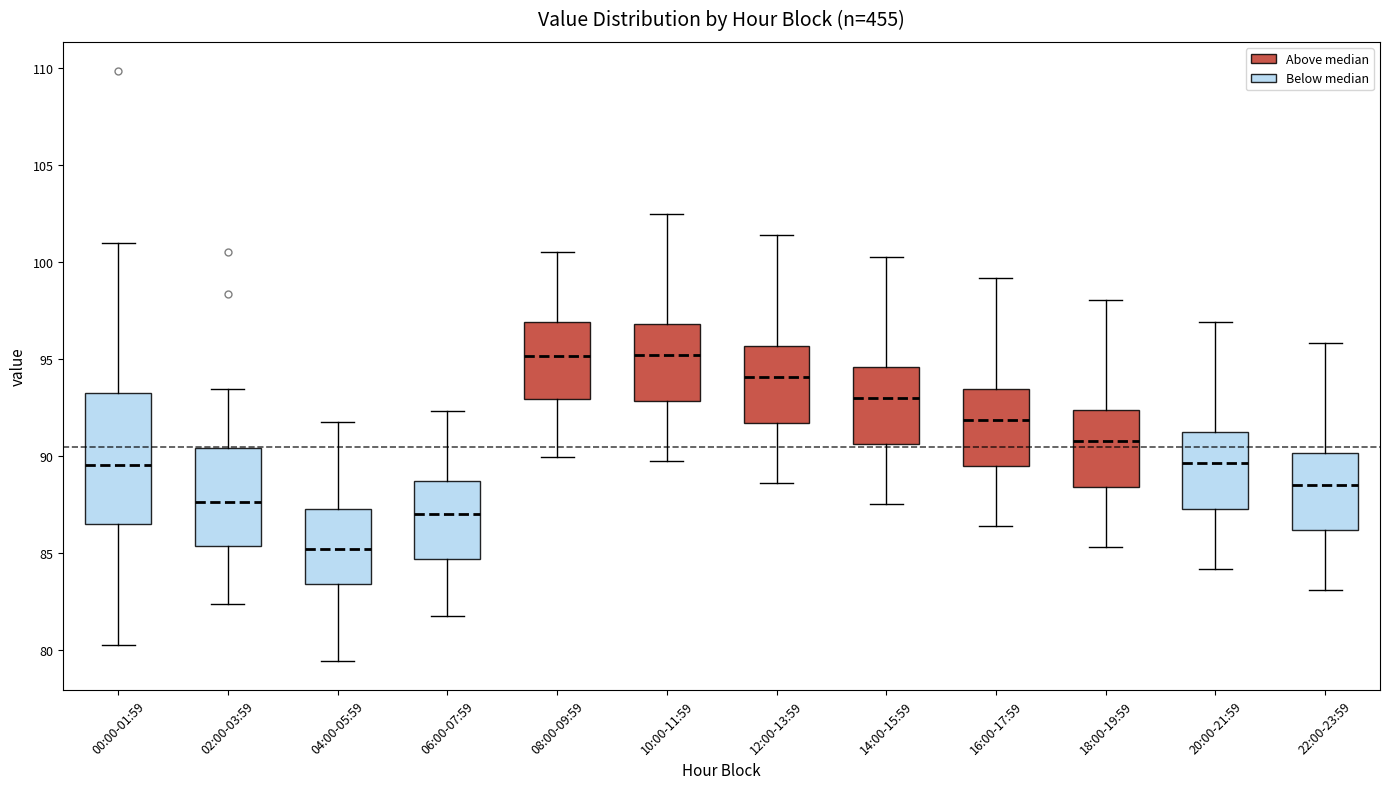

Which box has the lowest median line?

04:00-05:59